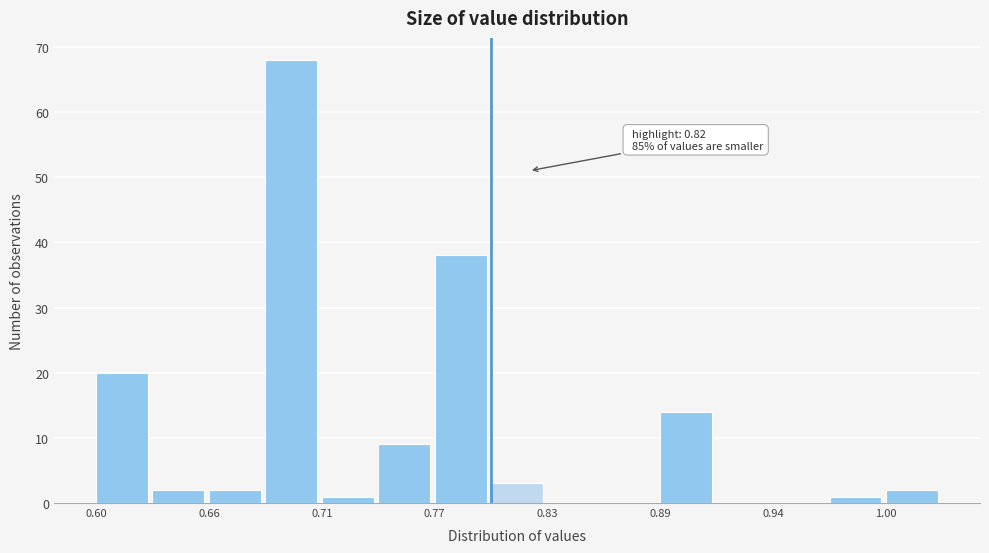

Around what value on the x-axis is the tallest bar? Give the approximate position of its centre, as read against the axis.

0.70